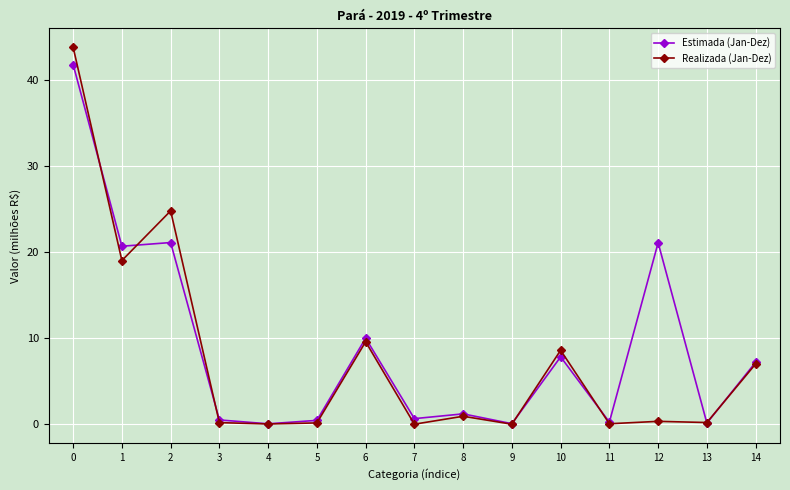

Rank the series by their average value, from highest to lowest.

Estimada (Jan-Dez), Realizada (Jan-Dez)